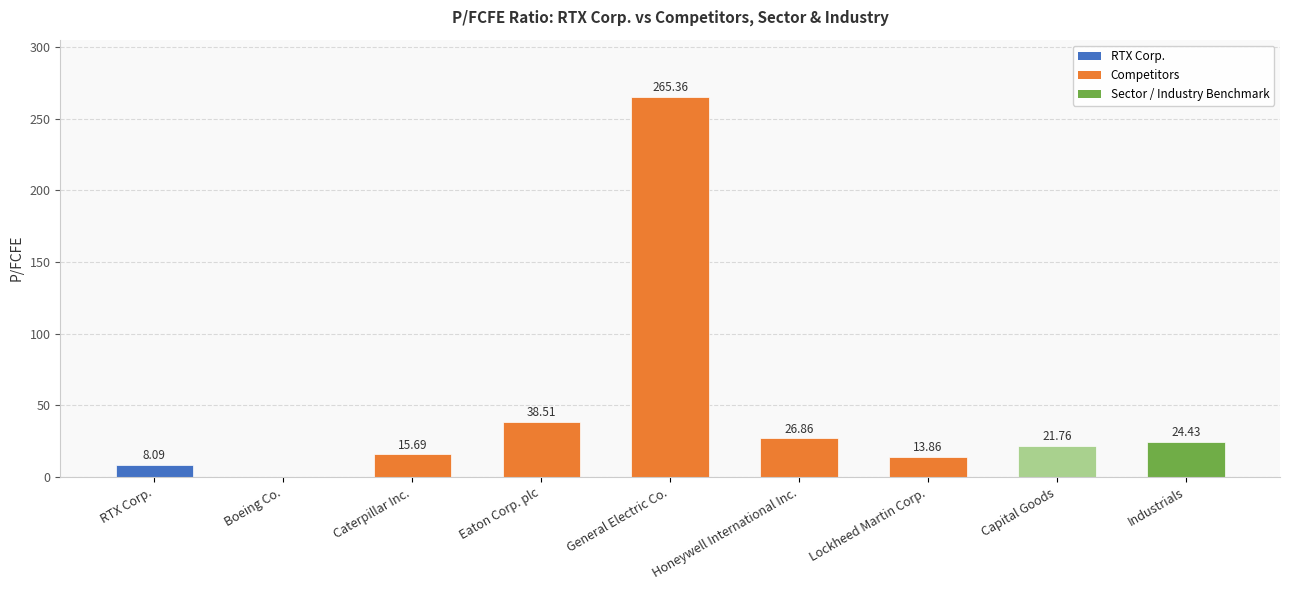

Reading left to right, transcribe all the data shown in this chart.

8.1	0.0	15.7	38.5	265.4	26.9	13.9	21.8	24.4